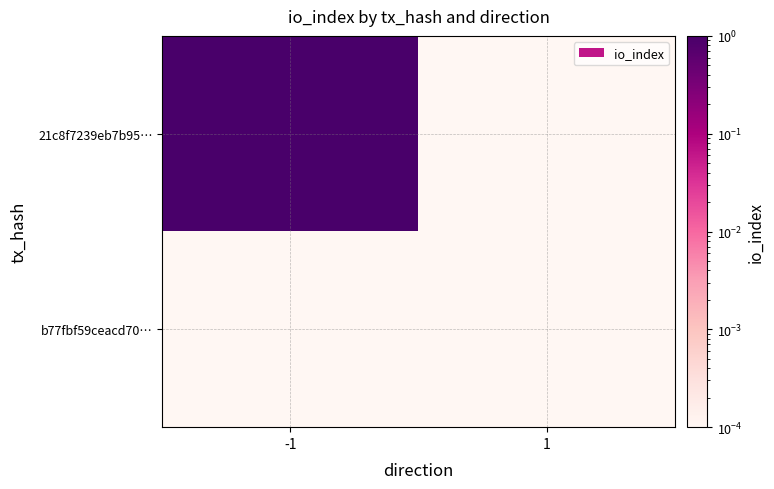

At which category does the chart reach its peak across all series?

-1